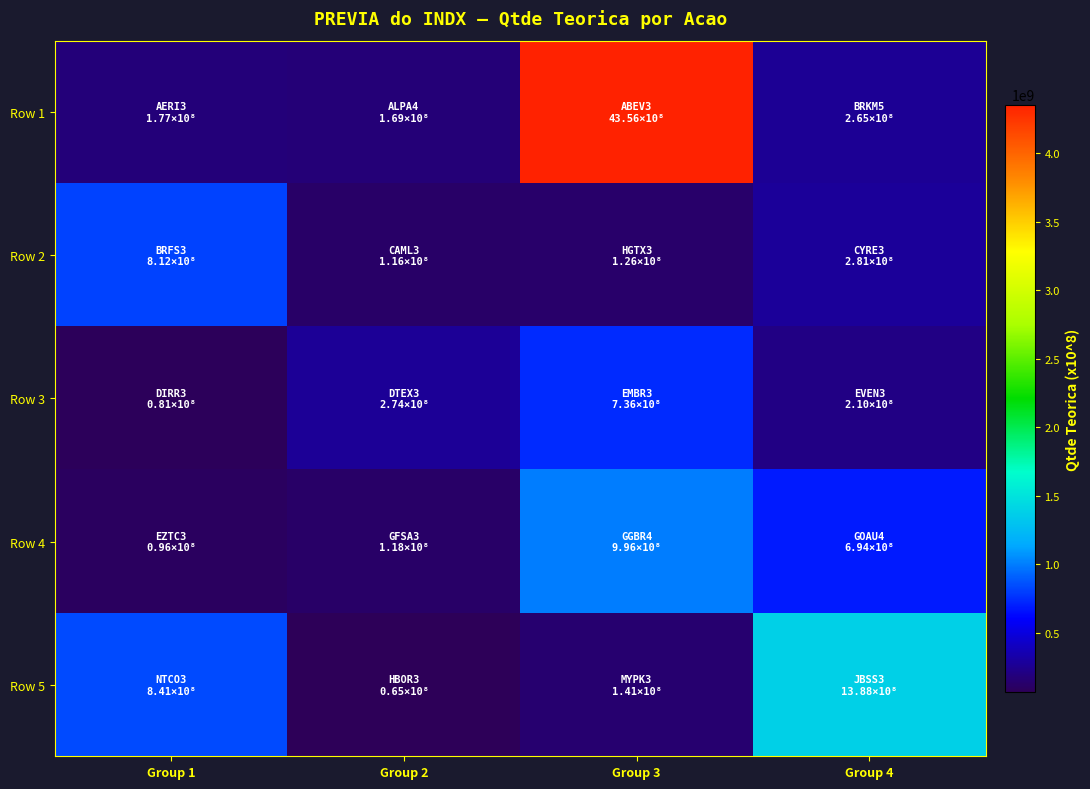

At how many categories does at least one series exceed 712575001?

3